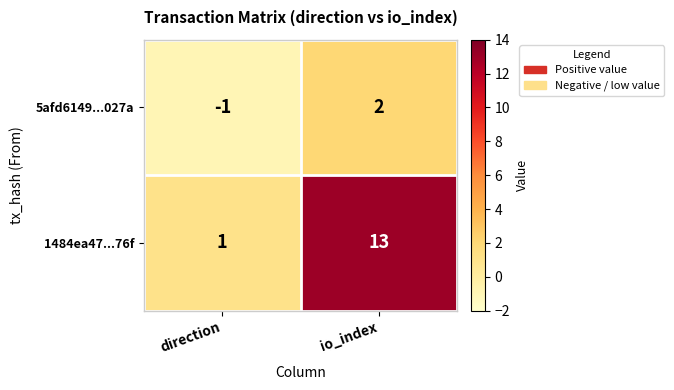

Reading left to right, what are all the values shown in this chart?

5afd6149...027a: direction=-1	io_index=2
1484ea47...76f: direction=1	io_index=13